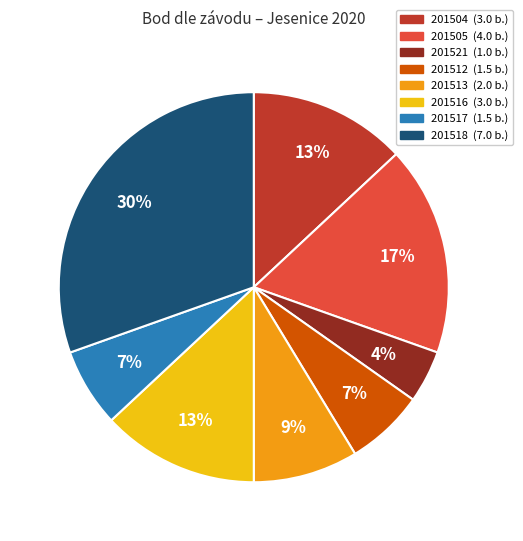

How many slices are in this pie chart?

8